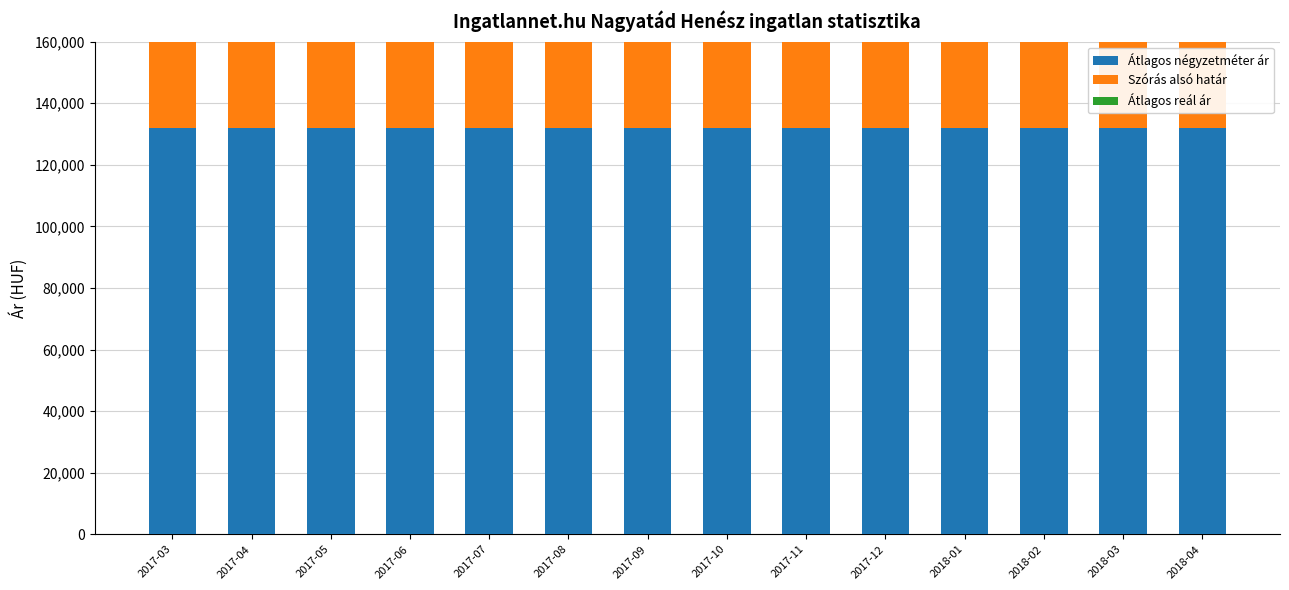

At how many categories does at least one series exceed 137247?

14